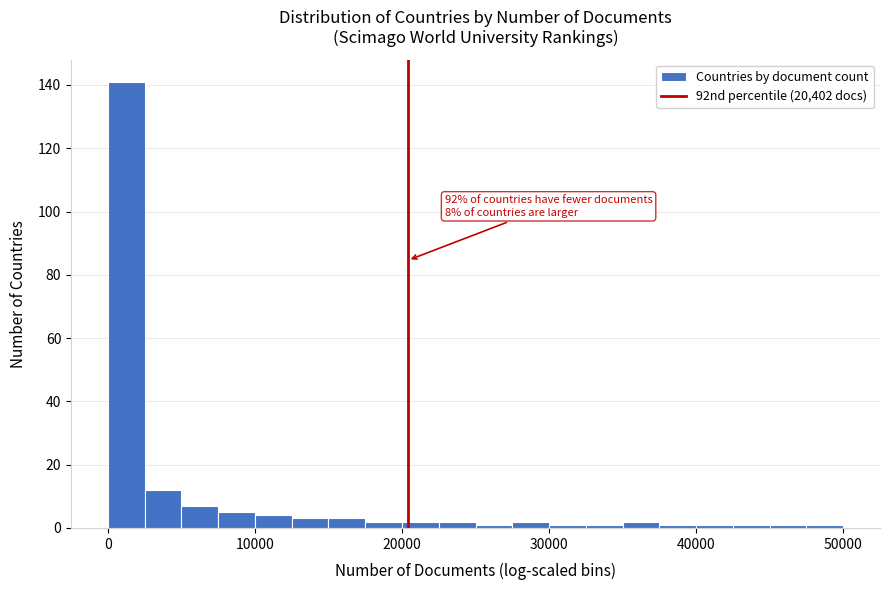

Read against the x-axis, roughly where is the centre of the tallest bar?

1000